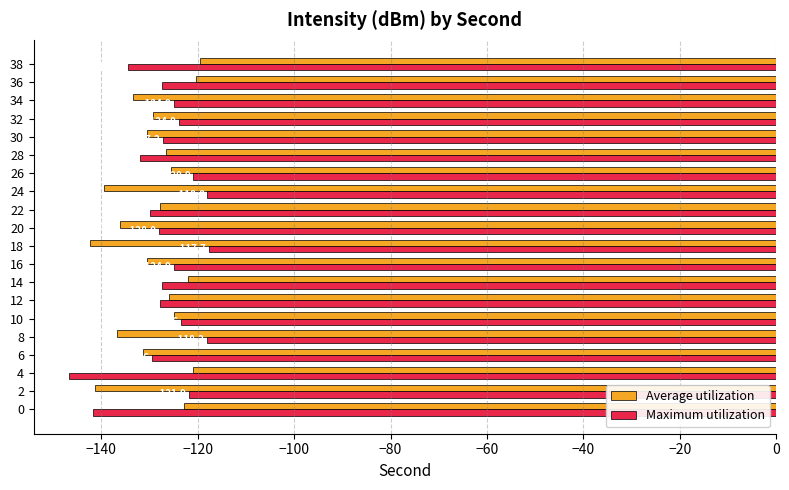

List the series in order of their peak value, highest first.

Maximum utilization, Average utilization